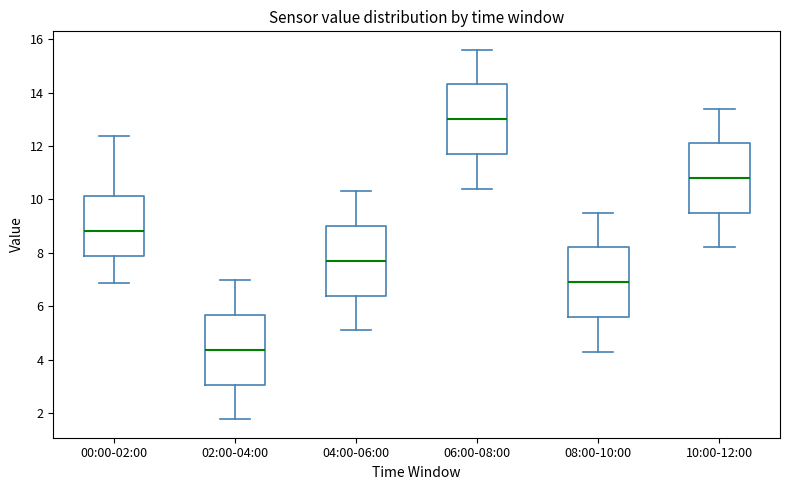

Which box's median line is the highest?

06:00-08:00